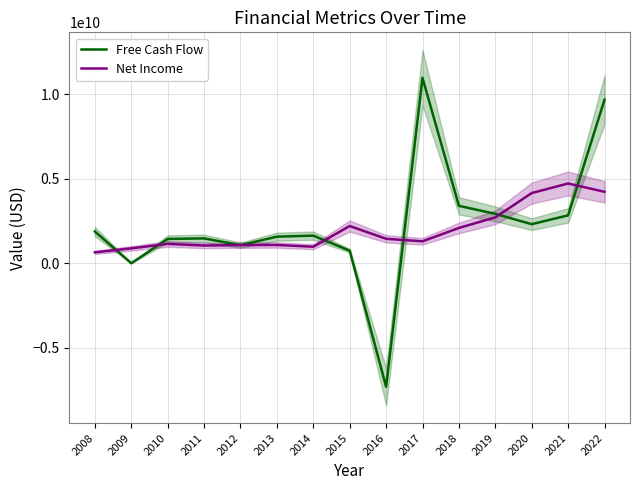

How many lines are shown in the chart?

2